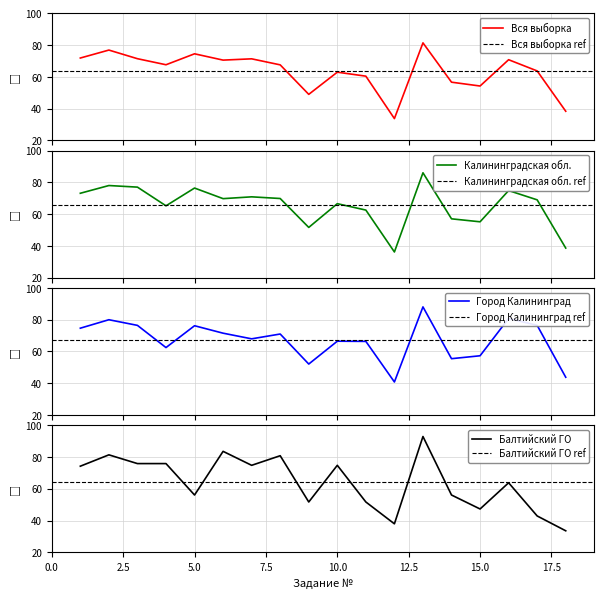

True or false: Калининградская обл. has more than 1 points higher than both neighbors.

True